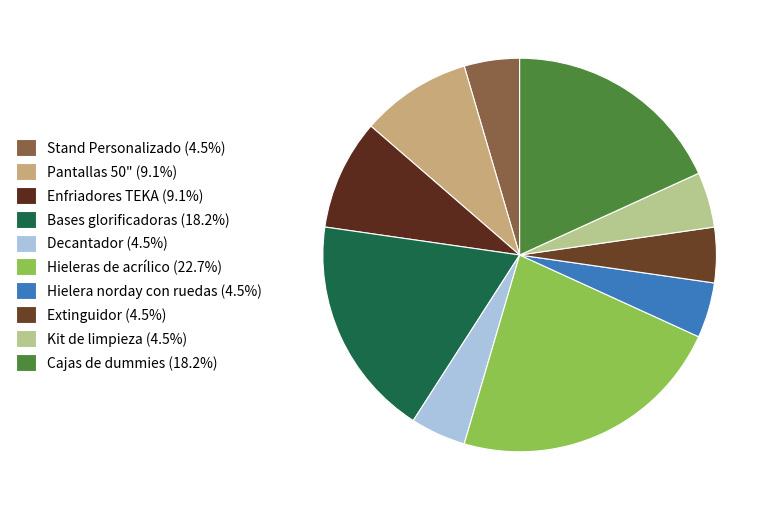

What percentage is the Cajas de dummies slice, to the nearest percent?

18%